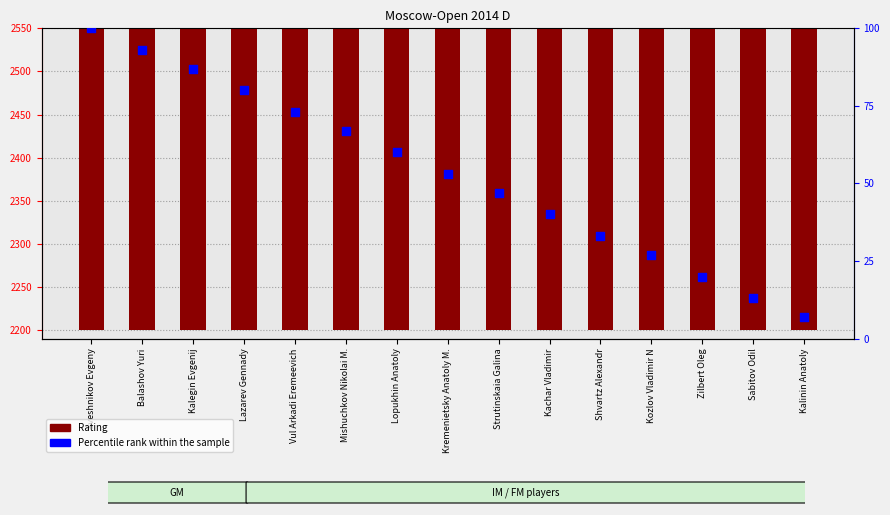

What is the total value across all series at Kremenietsky Anatoly M.?

2376